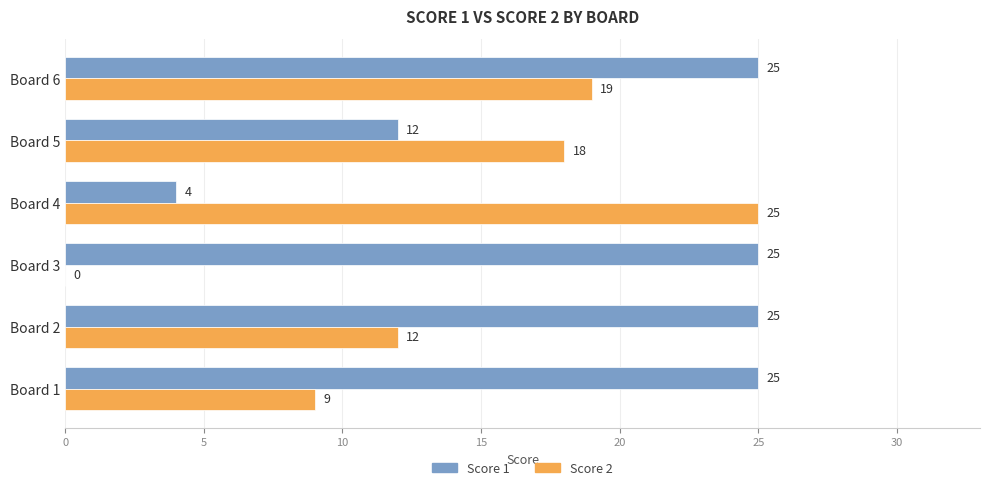

Which series changed the most between Board 2 and Board 6?

Score 2